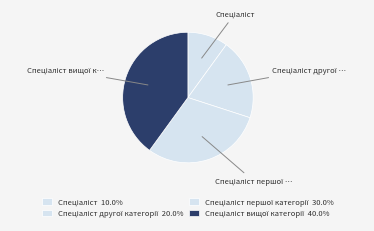

Count the number of slices in the pie.

4